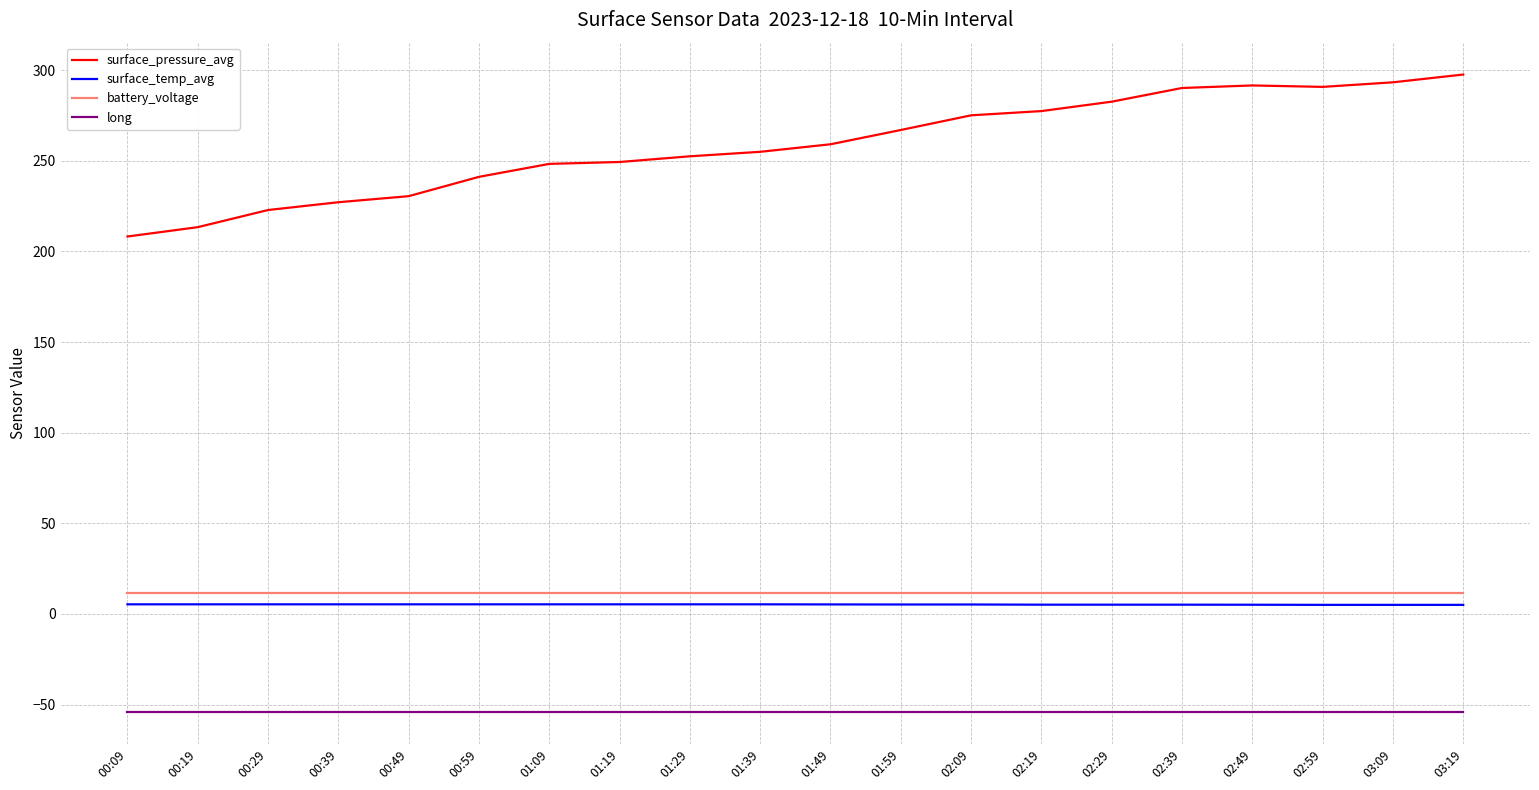

True or false: surface_pressure_avg has a value of 275.1 at 02:09.

True